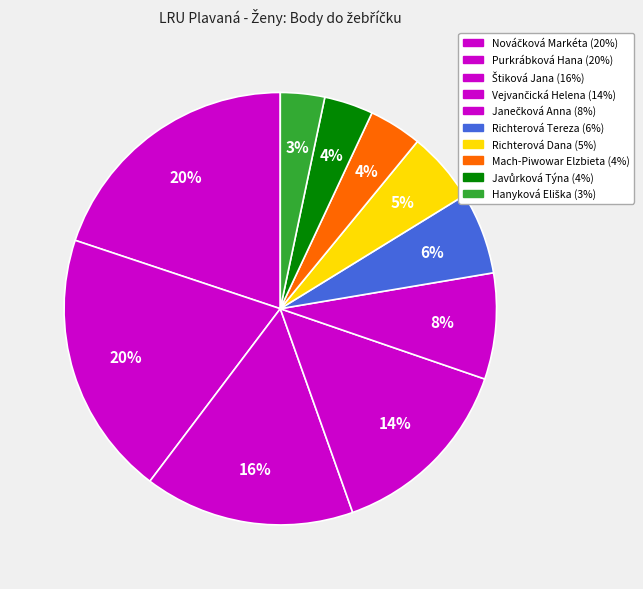

To the nearest percent, what is the difference between the largest and smallest slice percentages?

17%